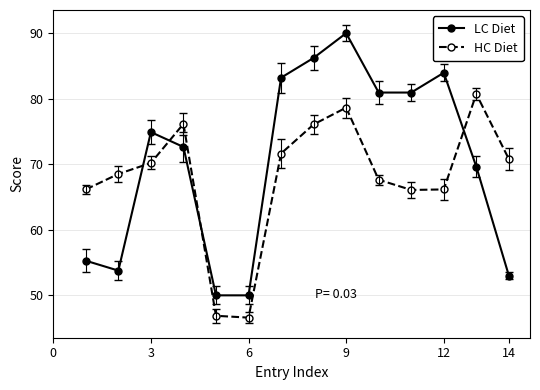

List the series in order of their overall mean, lowest first.

HC Diet, LC Diet